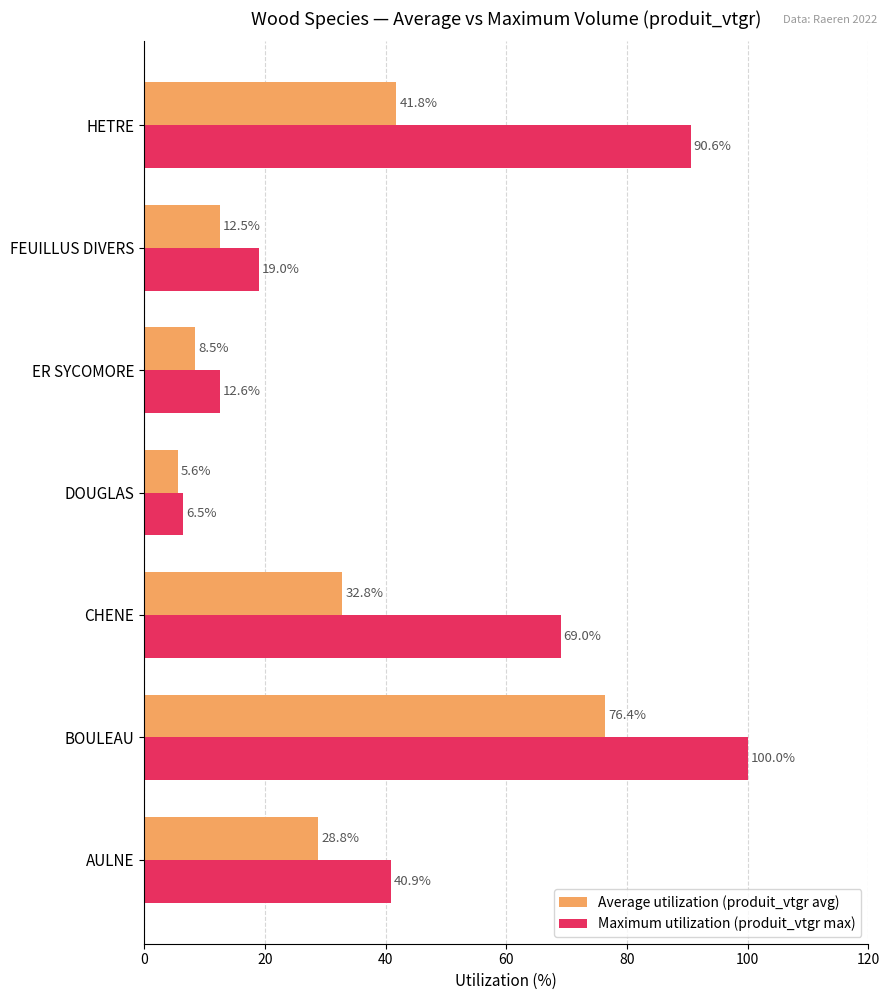

What is the difference between the second highest and second lowest values in the Maximum utilization (produit_vtgr max) series?

78.0